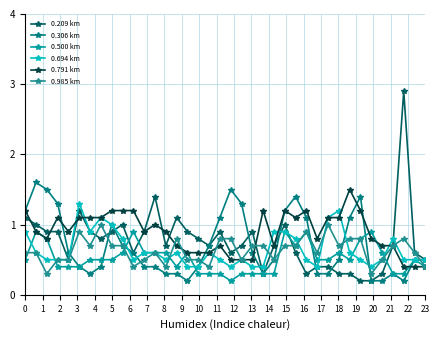

How many distinct data groups are displayed?

6